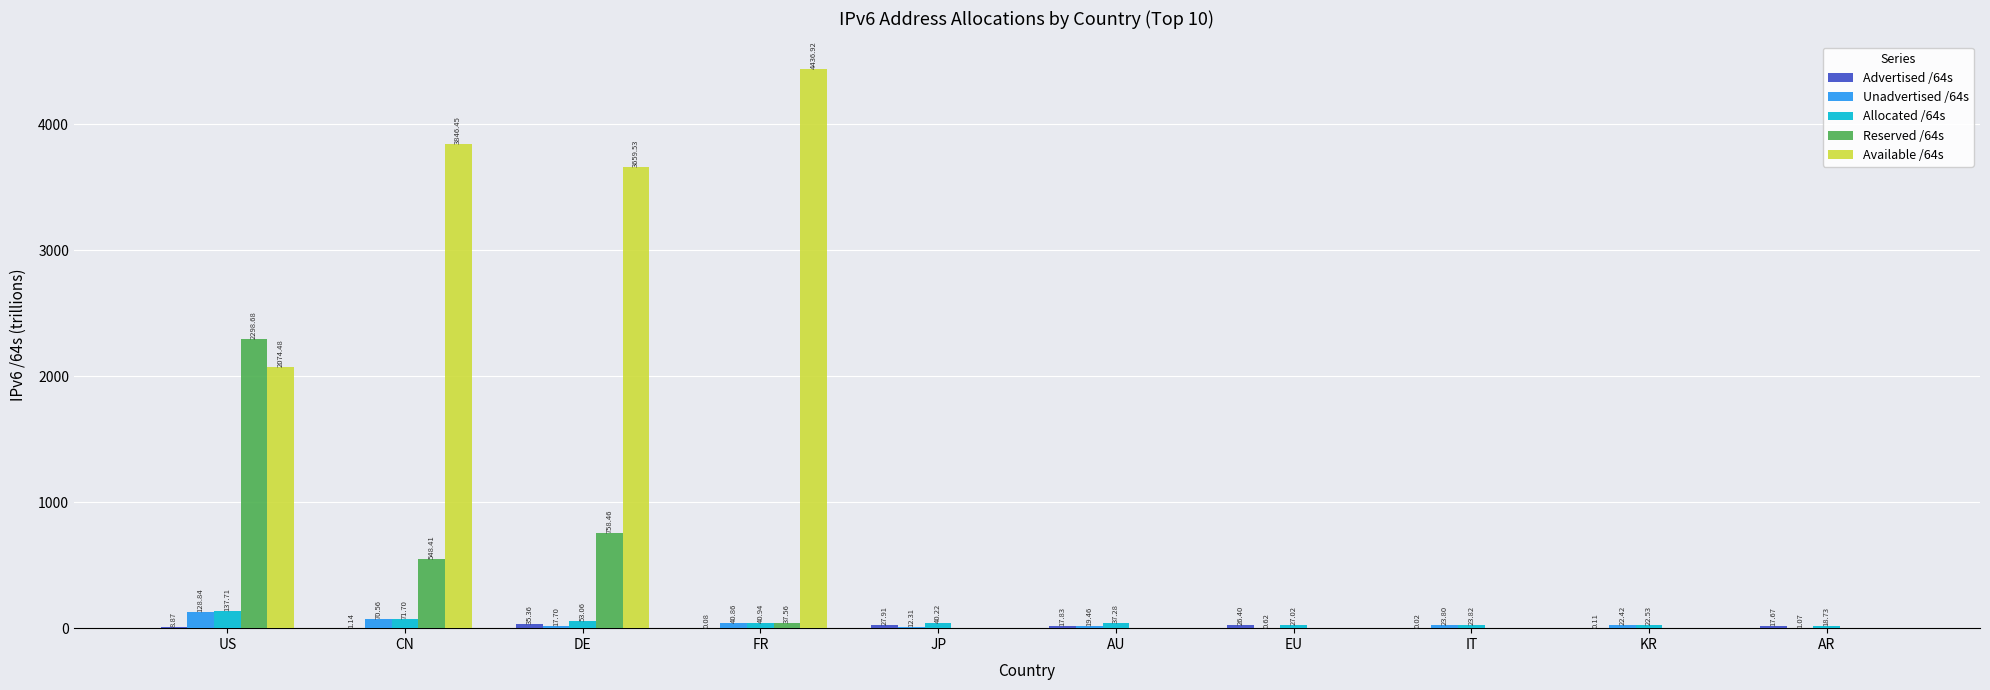

At which label is Unadvertised /64s closest to 64?

CN